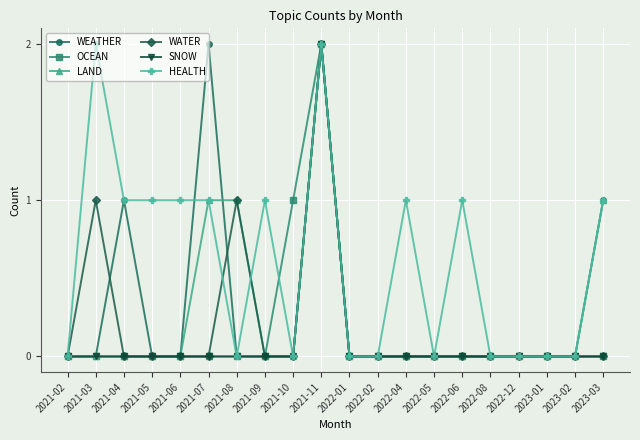

Is the value of LAND at 2021-08 greater than the value of SNOW at 2021-05?

Yes